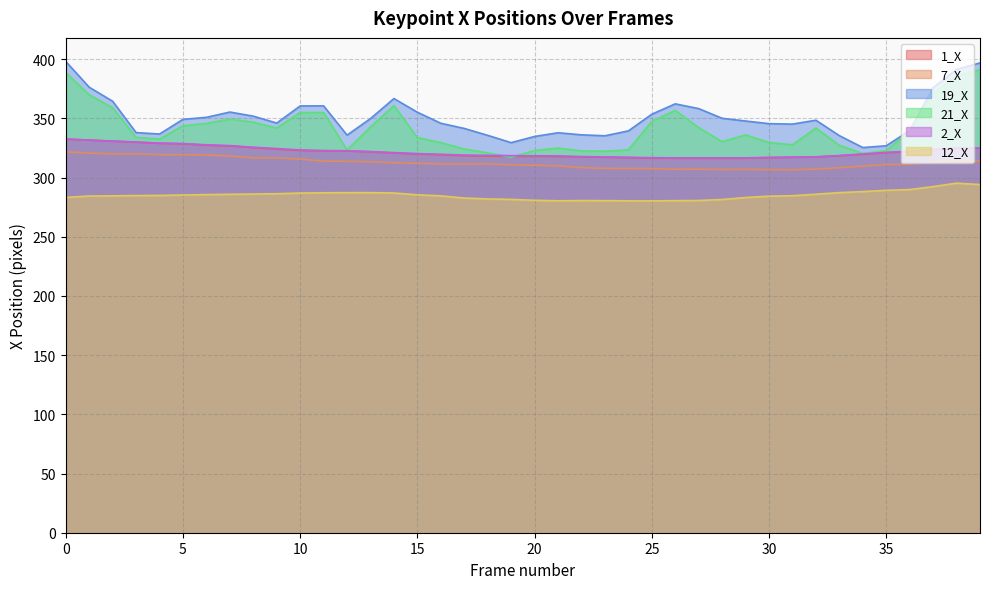

How many series are shown in this chart?

6